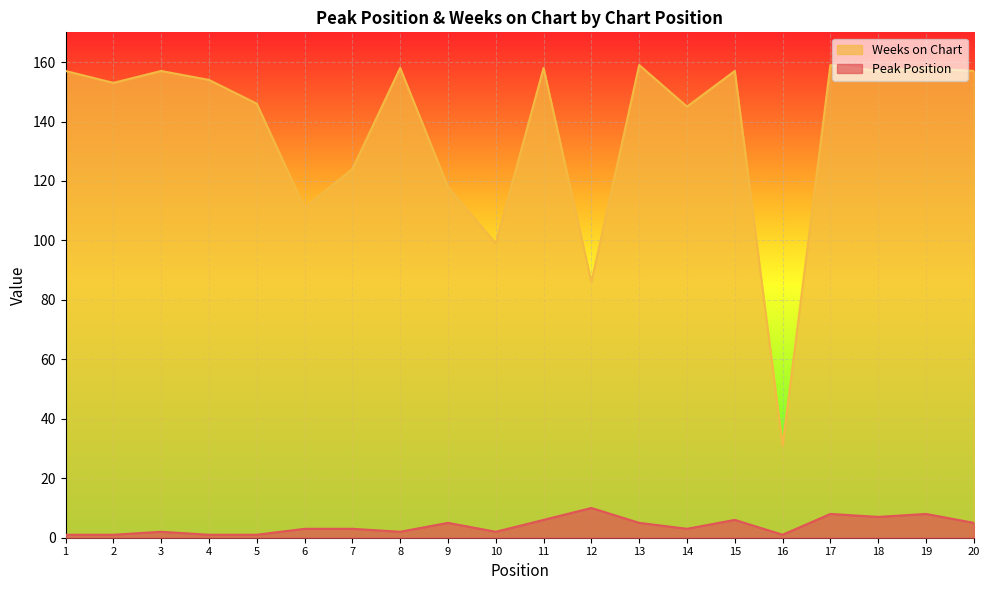

List the labels in order of Peak Position value, largest first.

12, 17, 19, 18, 11, 15, 9, 13, 20, 6, 7, 14, 3, 8, 10, 1, 2, 4, 5, 16